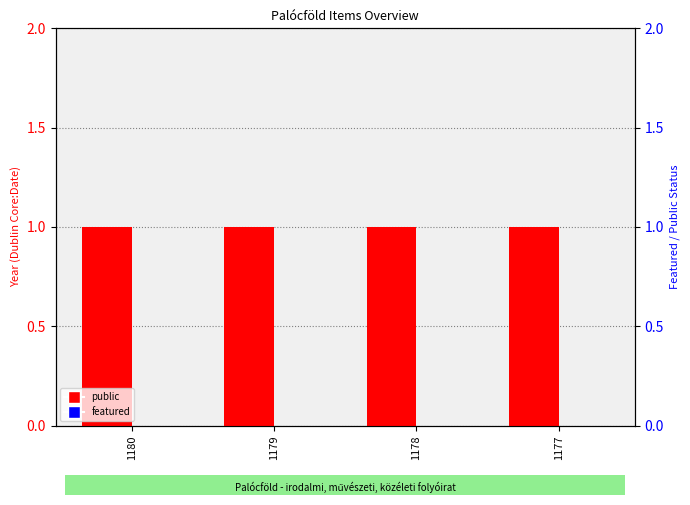

List the series in order of their peak value, lowest first.

featured, public